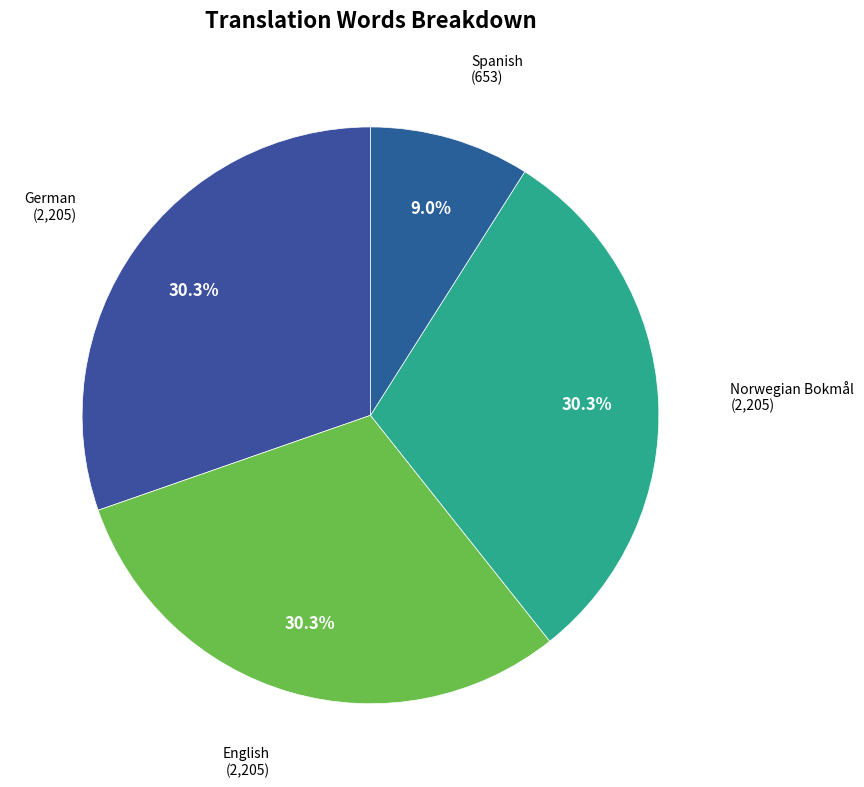

How many segments does this pie chart have?

4